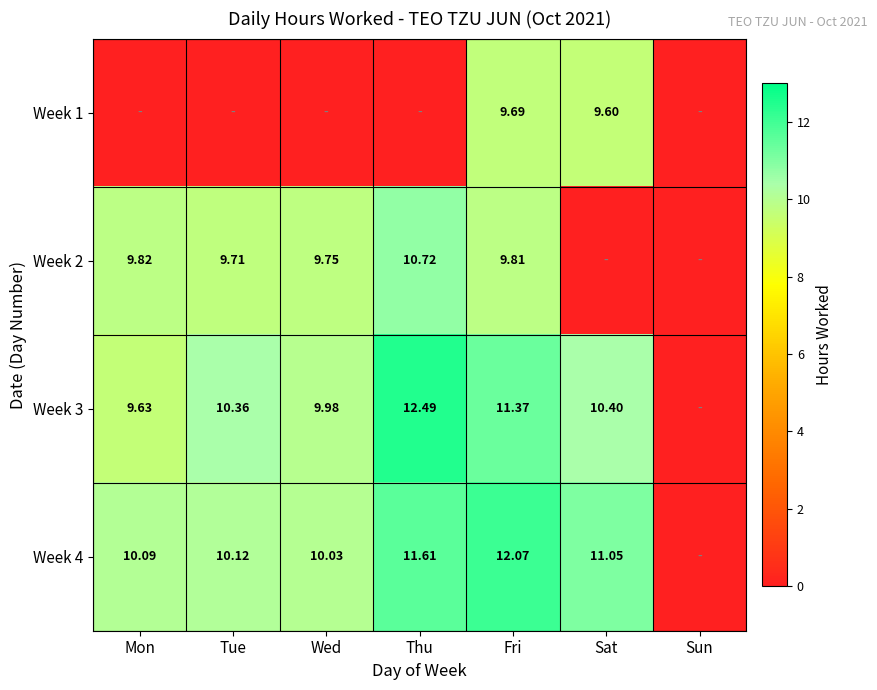

How many categories are shown in the chart?

7